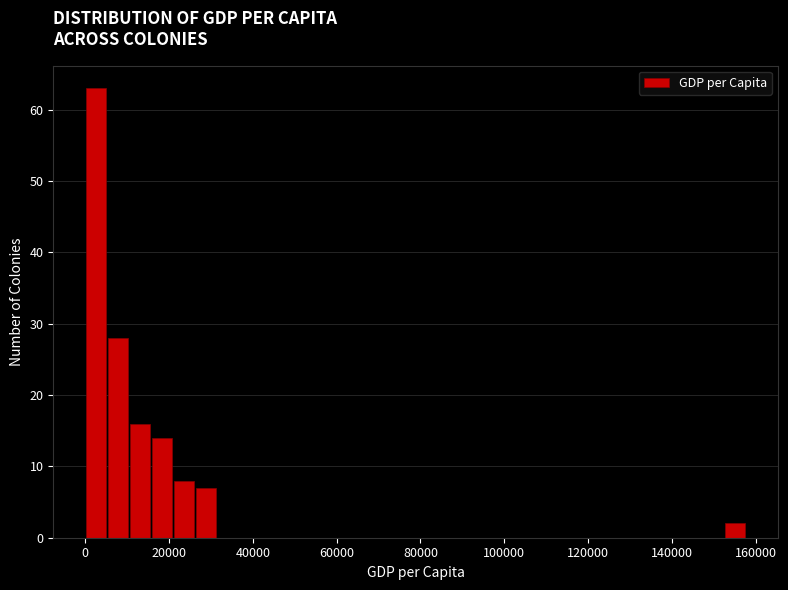

Read against the x-axis, roughly where is the centre of the tallest bar?

2000